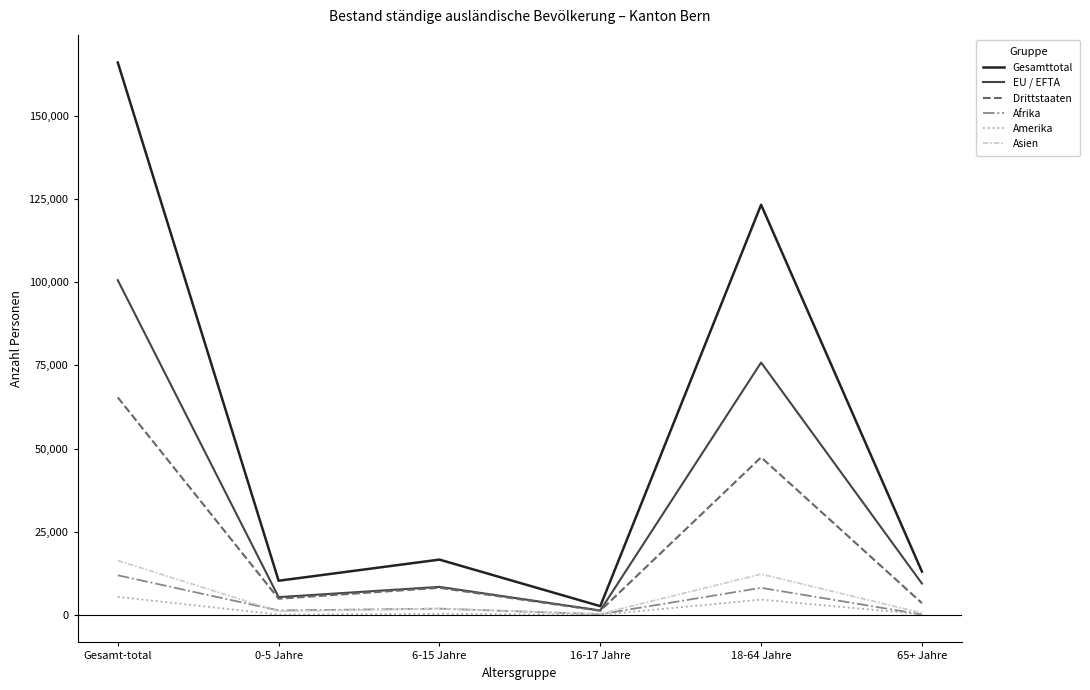

What is the sum of the Amerika values at 6-15 Jahre and 18-64 Jahre?

4999